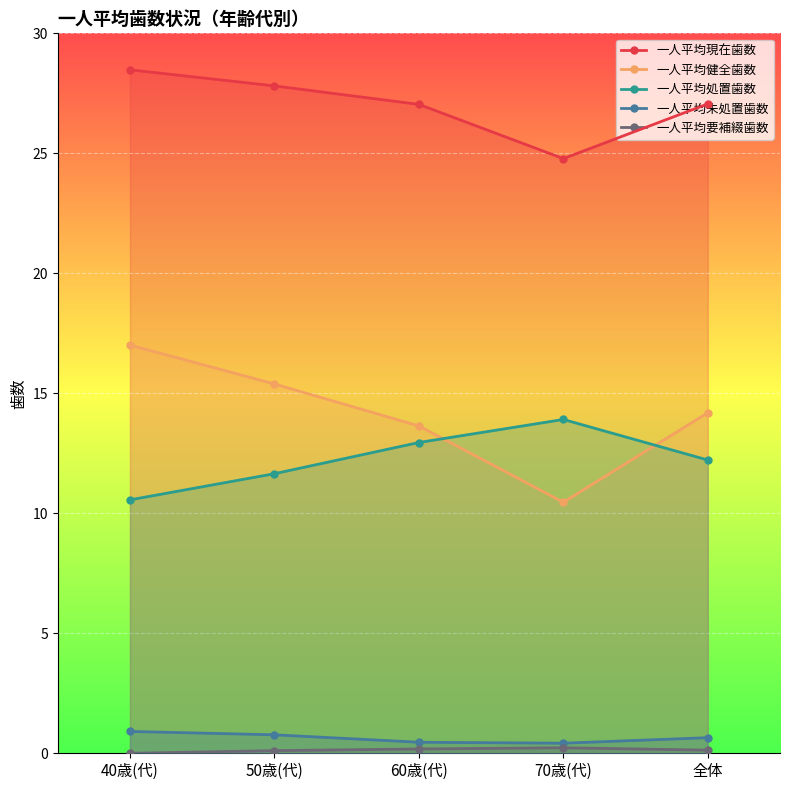

What is the total value across all series at 全体?

54.2